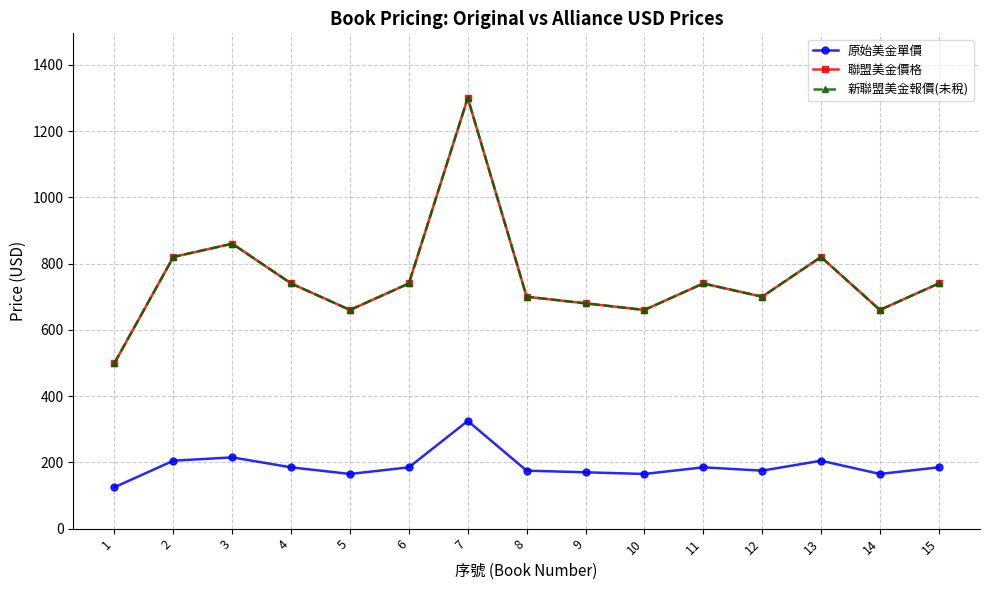

What is the difference between the highest and lowest values at 4?

555